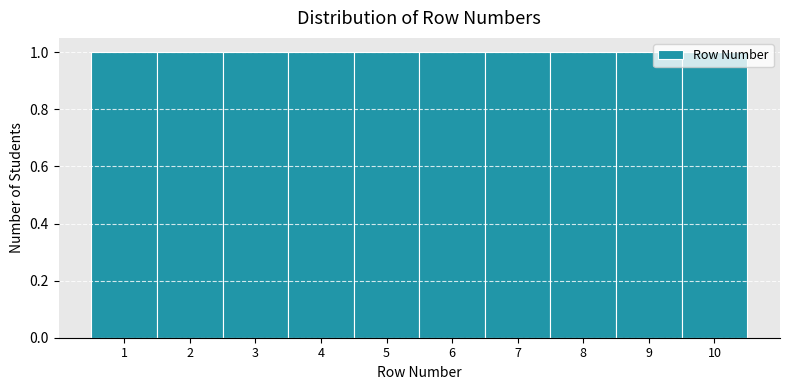

What is the height of the bar covering 6.5 to 7.5 on the x-axis? The values are not printed on the chart, so give them approximately, as read against the axis.

1